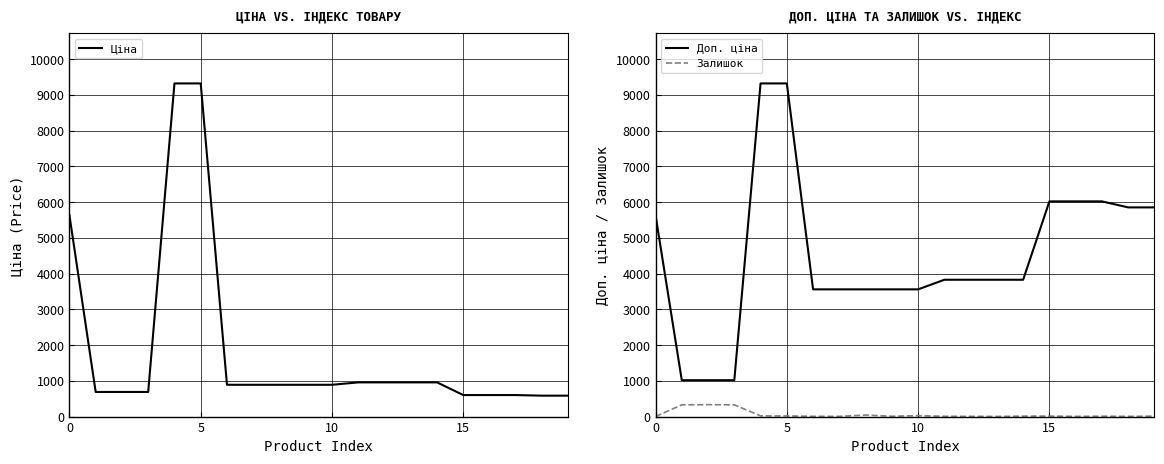

True or false: Доп. ціна and Залишок cross at least once.

False